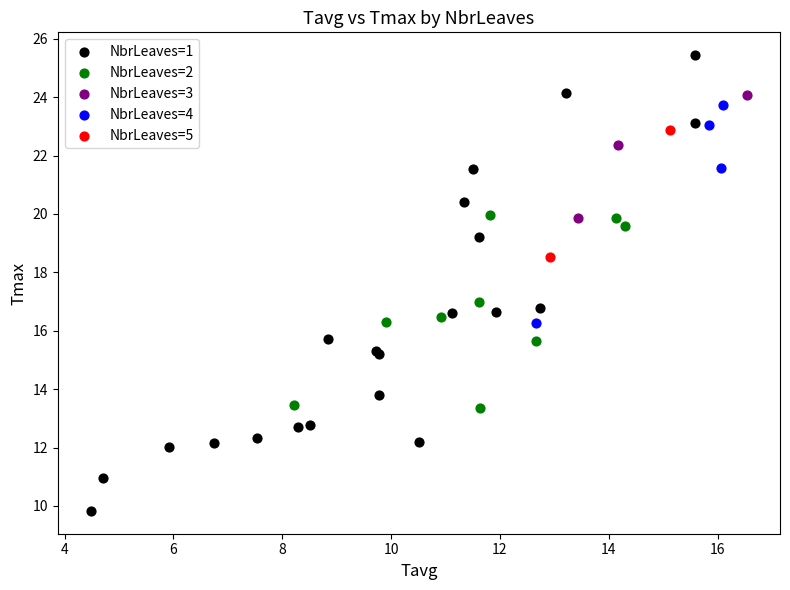

What are all the series names shown in the legend?

NbrLeaves=1, NbrLeaves=2, NbrLeaves=3, NbrLeaves=4, NbrLeaves=5